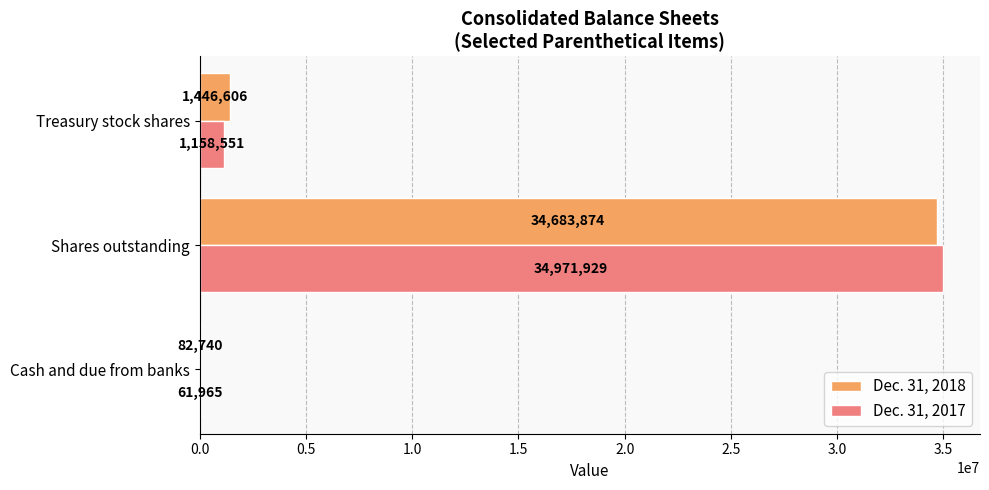

Between Cash and due from banks and Shares outstanding, which series saw the biggest shift?

Dec. 31, 2017